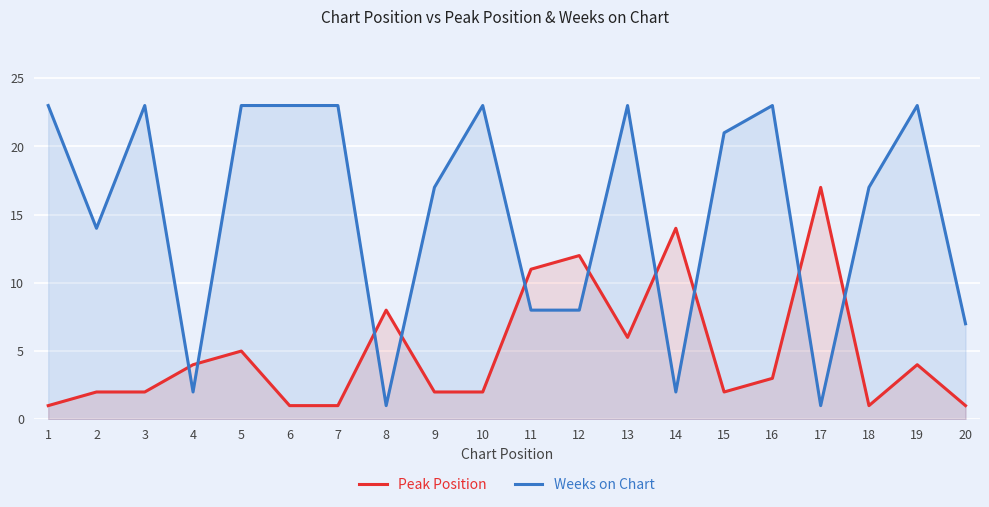

The Weeks on Chart series shows 4 at 4. True or false?

False